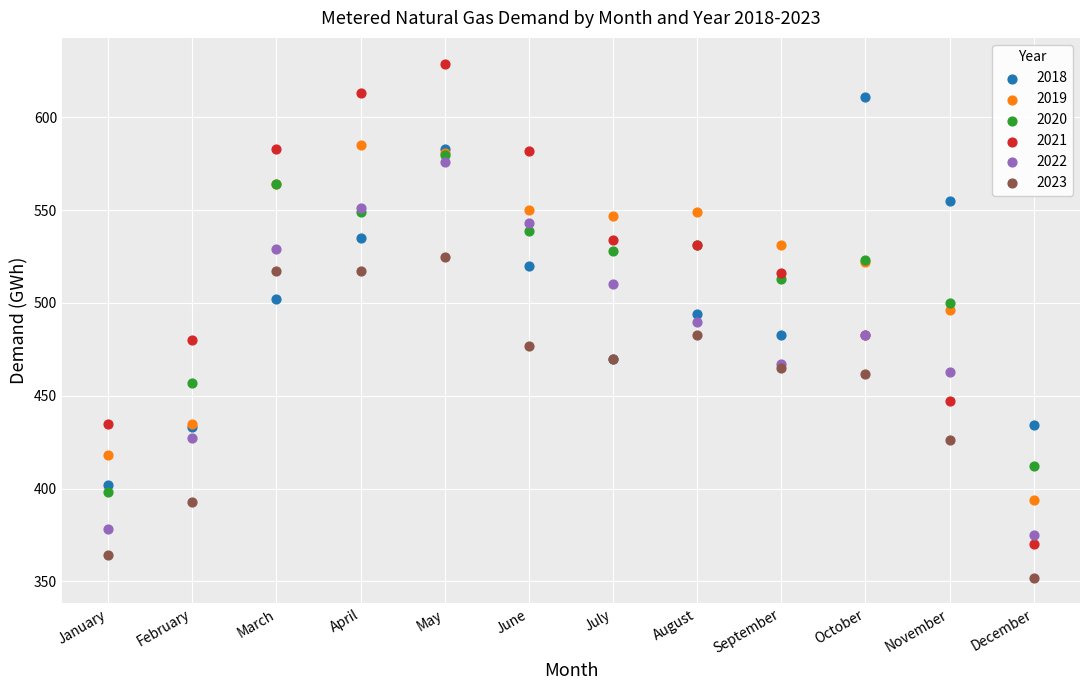

Which series contains the lowest Y value?

2023